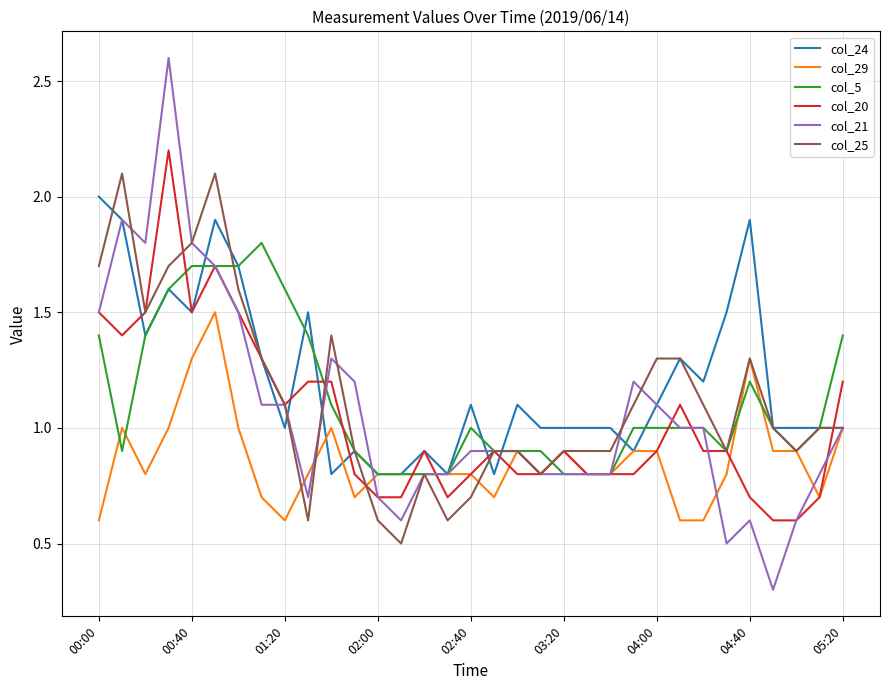

Which series has the largest total across all categories?

col_24